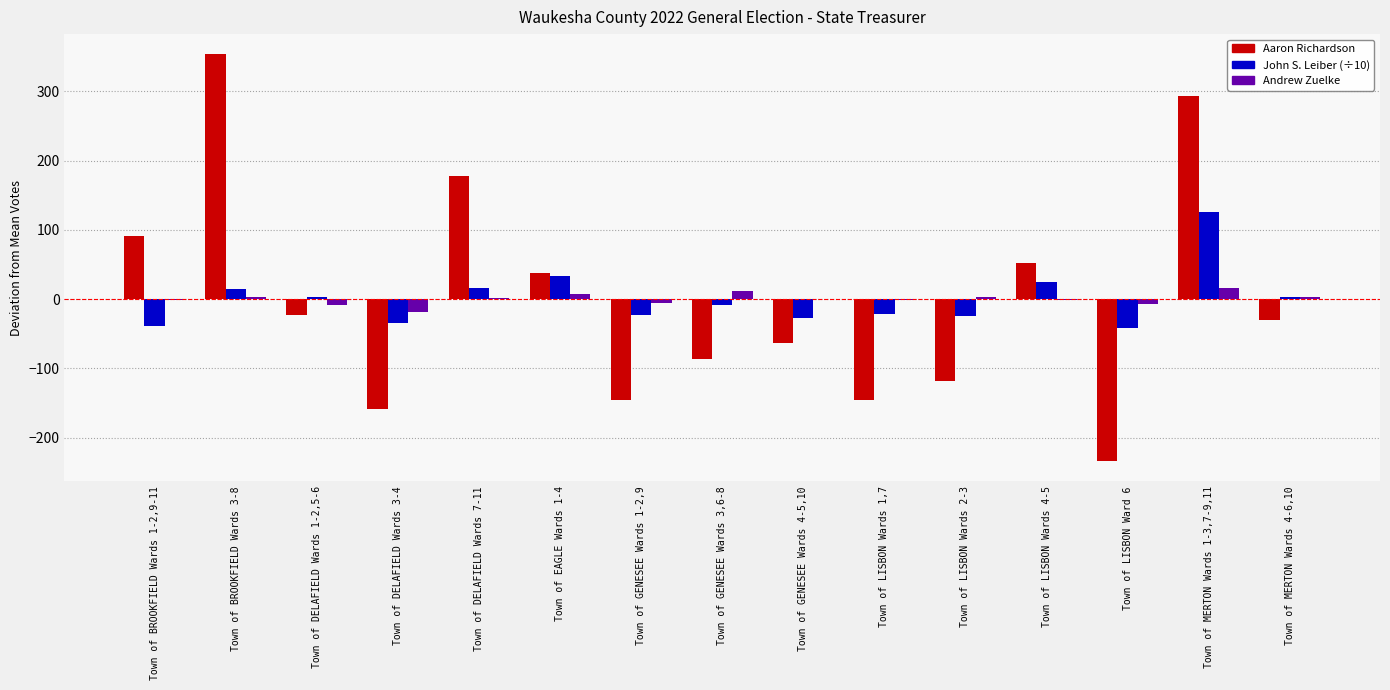

How many categories are shown in the chart?

15